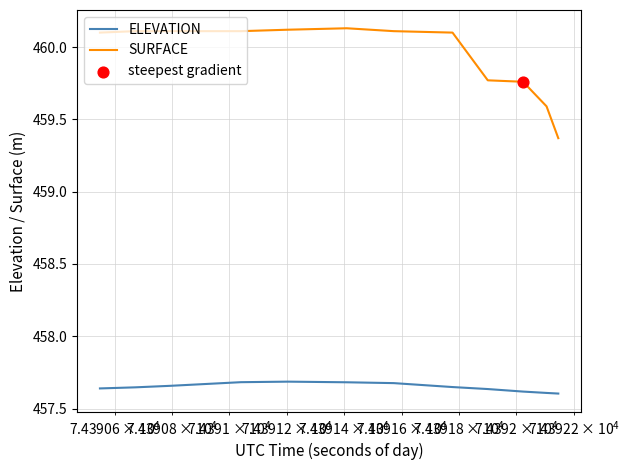

Which series has the largest total across all categories?

SURFACE